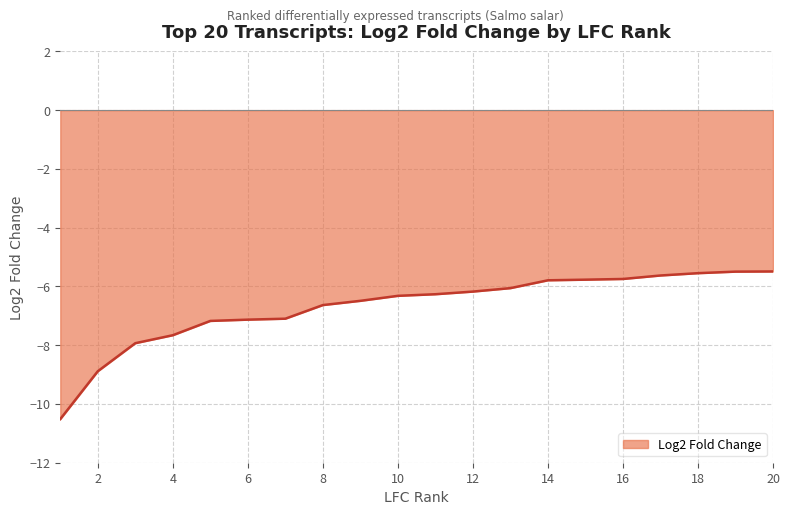

What is the maximum value shown in the chart?

-5.5